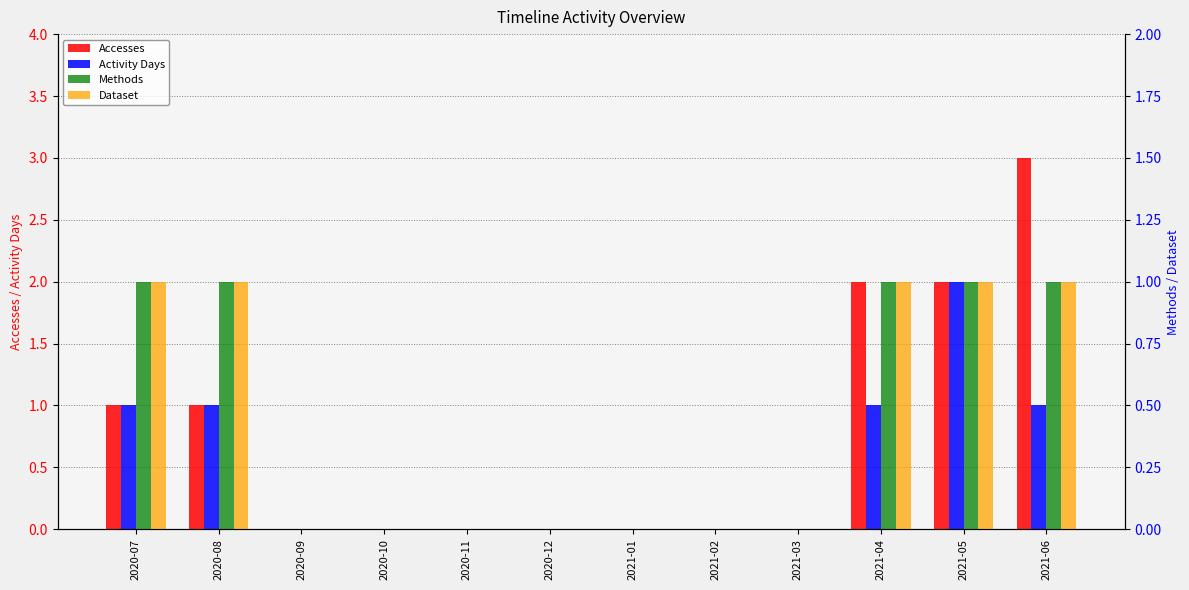

At which category is the sum across all series the highest?

2021-05